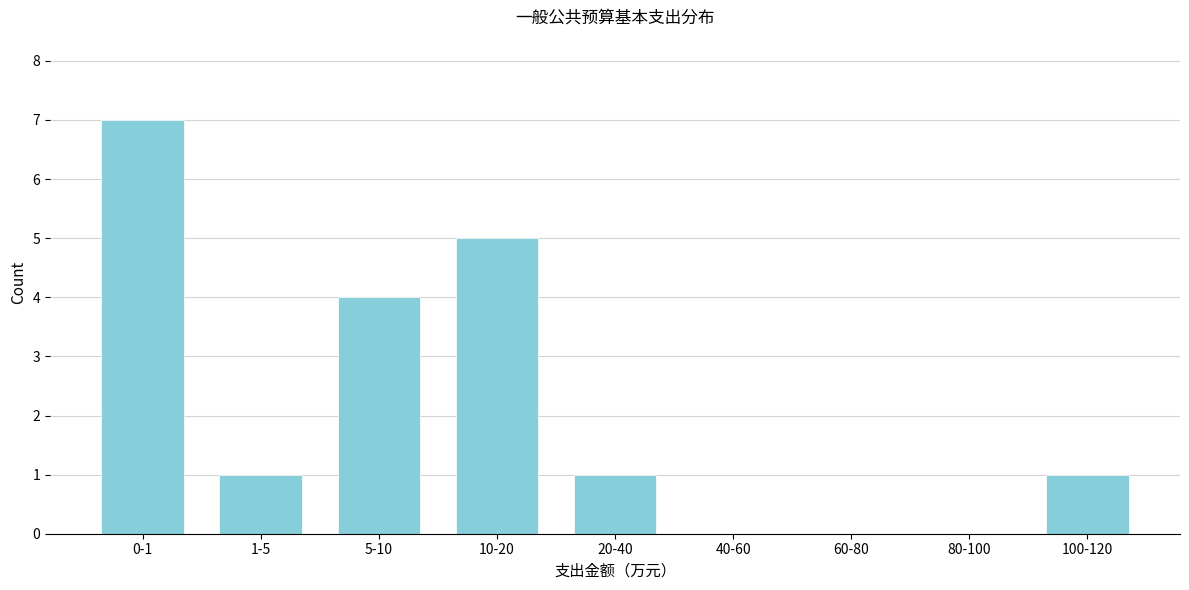

Reading right to left, extract all data points from this chart.

100-120=1	80-100=0	60-80=0	40-60=0	20-40=1	10-20=5	5-10=4	1-5=1	0-1=7